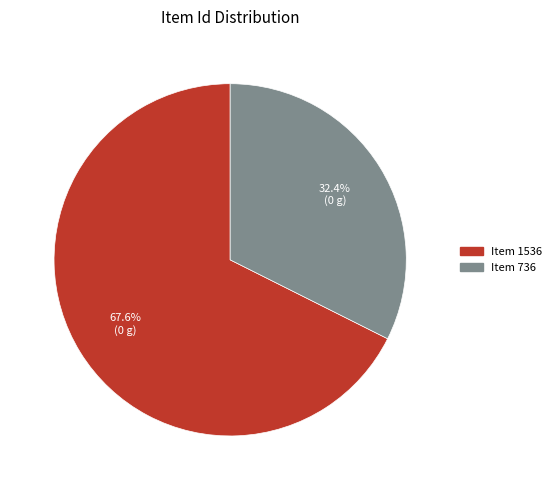

Is it true that Item 736 is 43% of the pie?

False